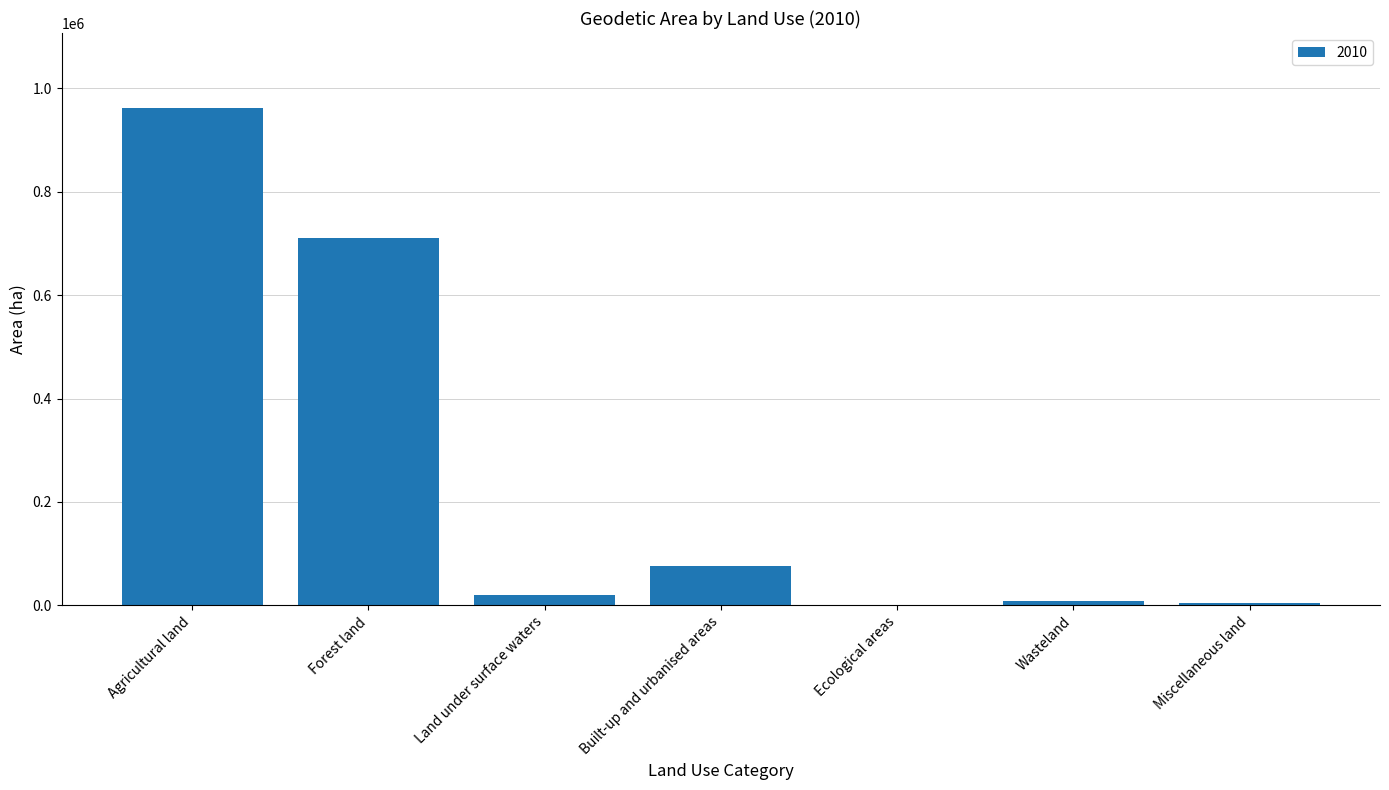

Is it true that the value at Forest land is 1211944?

False